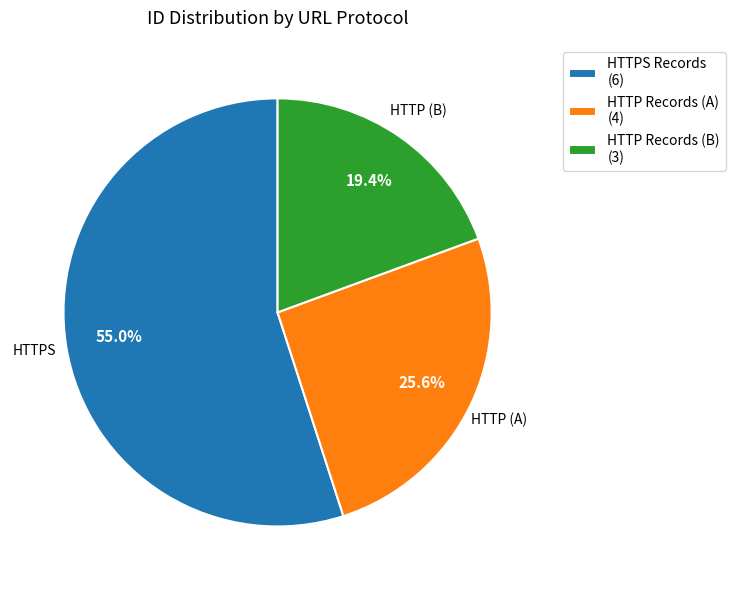

Between HTTPS Records (6) and HTTP Records (B) (3), which is larger?

HTTPS Records (6)